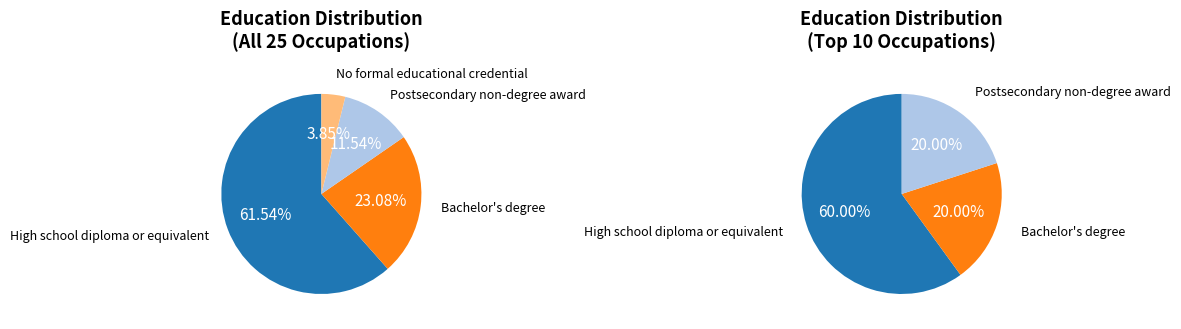

Does High school diploma or equivalent represent more than half of the total?

Yes